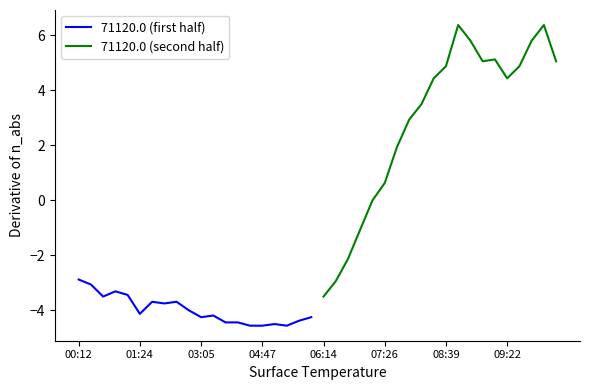

The value of 71120.0 (first half) at 01:24 is -5.8. True or false?

False